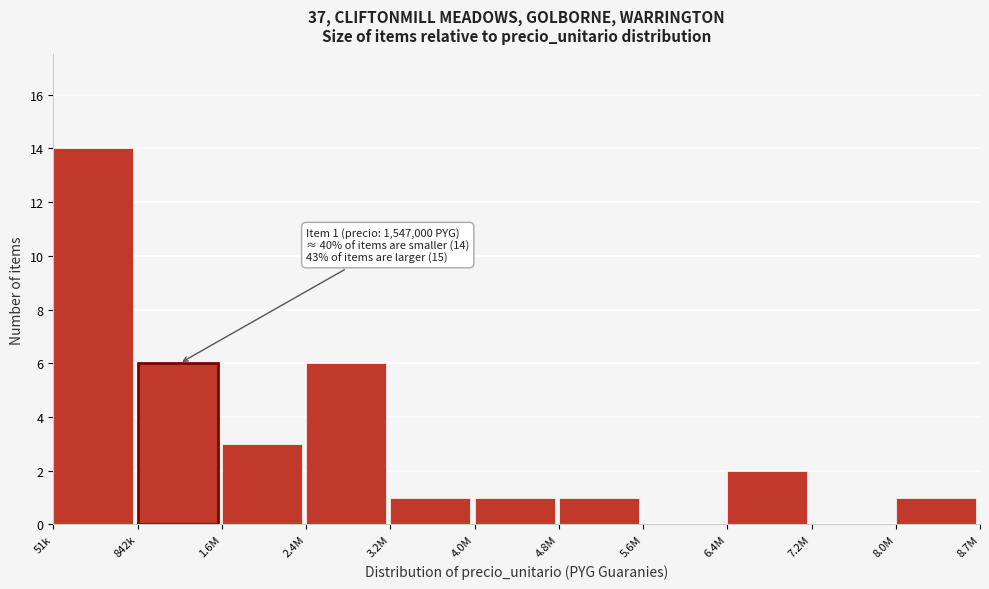

Reading left to right, what are all the values shown in this chart?

51k=14	842k=6	1.6M=3	2.4M=6	3.2M=1	4.0M=1	4.8M=1	5.6M=0	6.4M=2	7.2M=0	8.0M=1